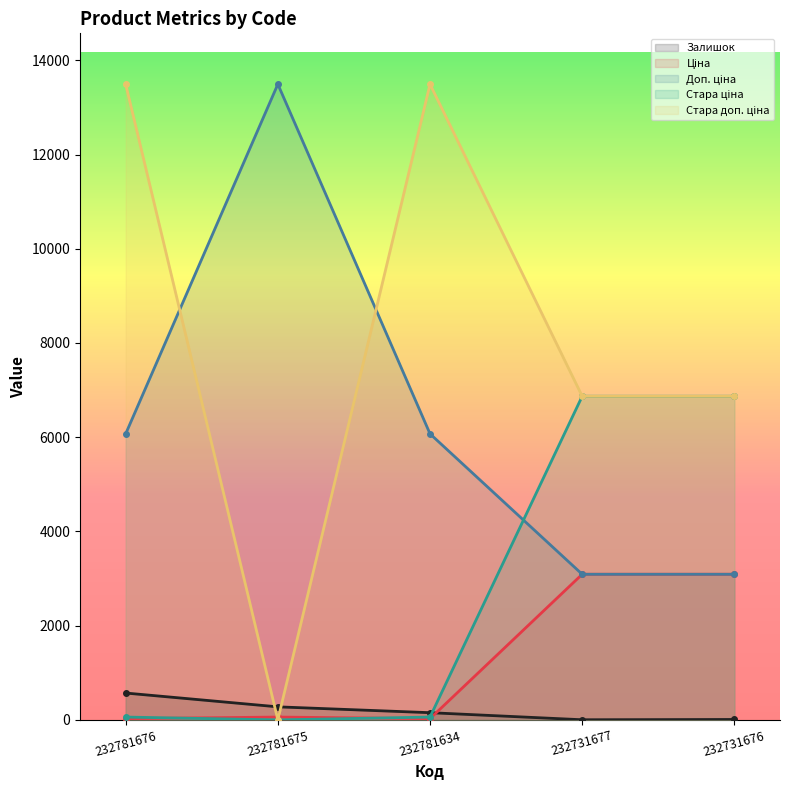

Which series has the widest spread of values?

Стара доп. ціна